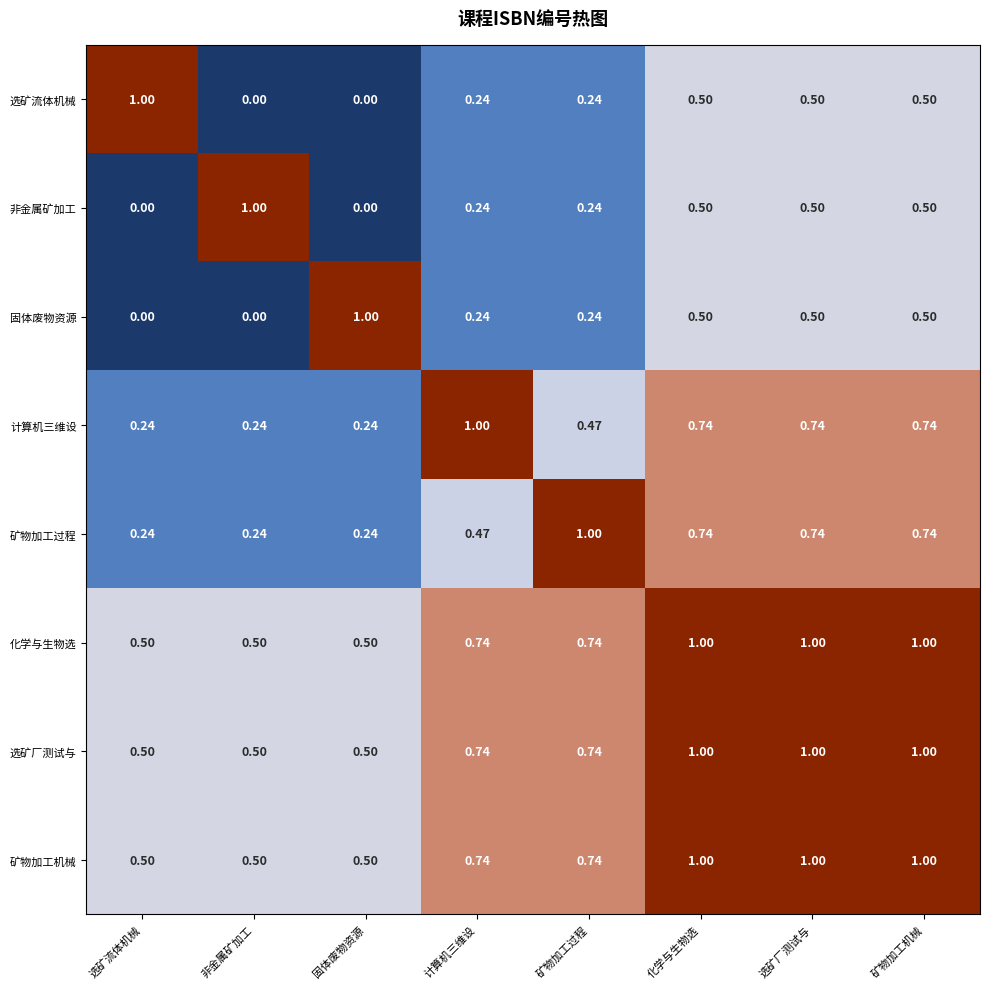

Between 矿物加工过程 and 化学与生物选, which series saw the biggest shift?

计算机三维设